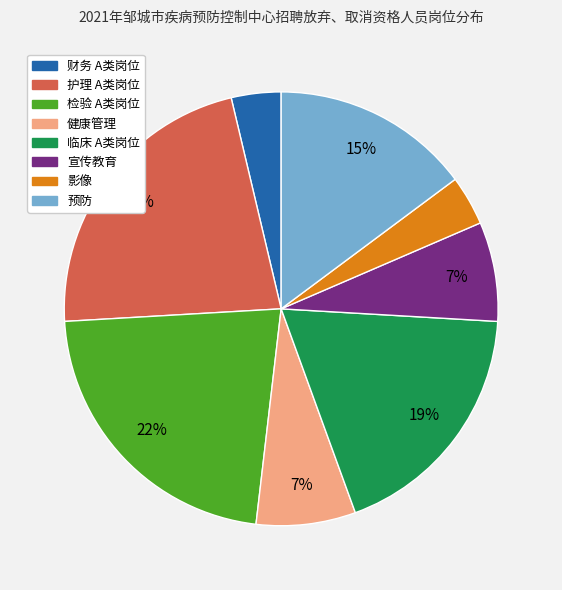

Combined, do 临床 A类岗位 and 检验 A类岗位 account for over 50%?

No